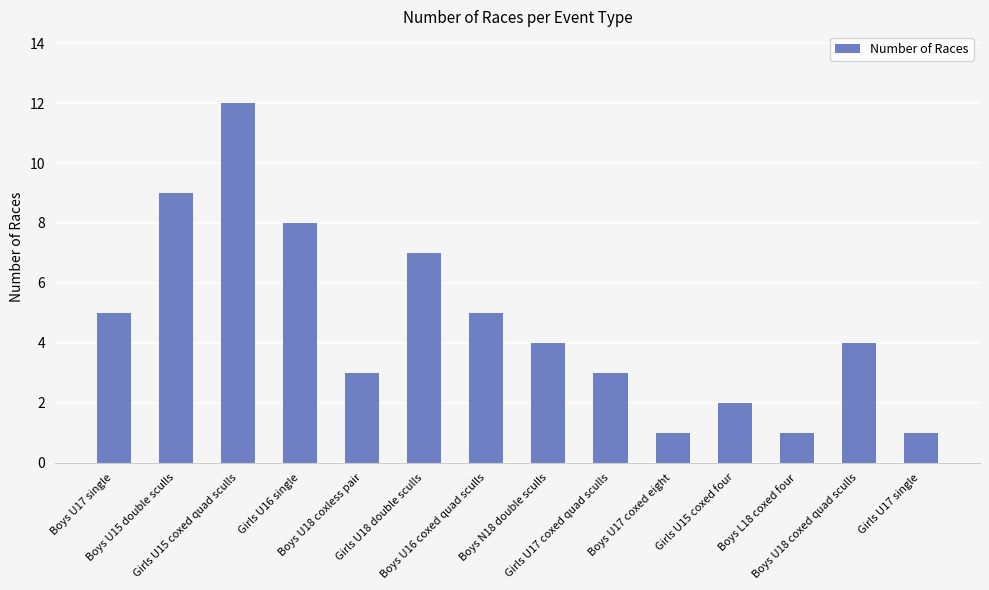

Count the number of categories in the chart.

14